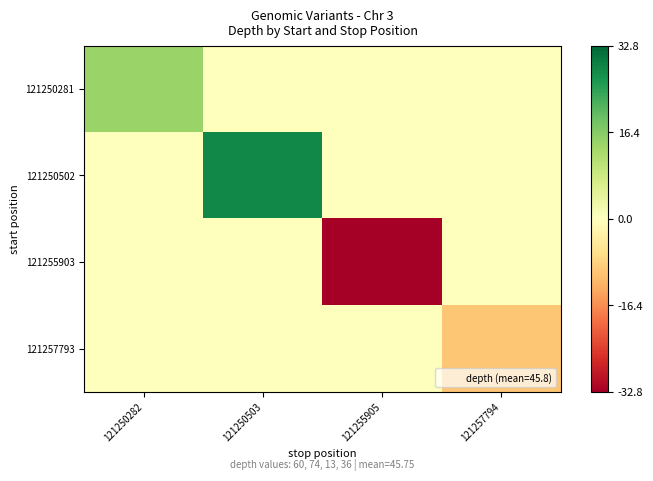

What is the minimum value shown in the chart?

-32.8